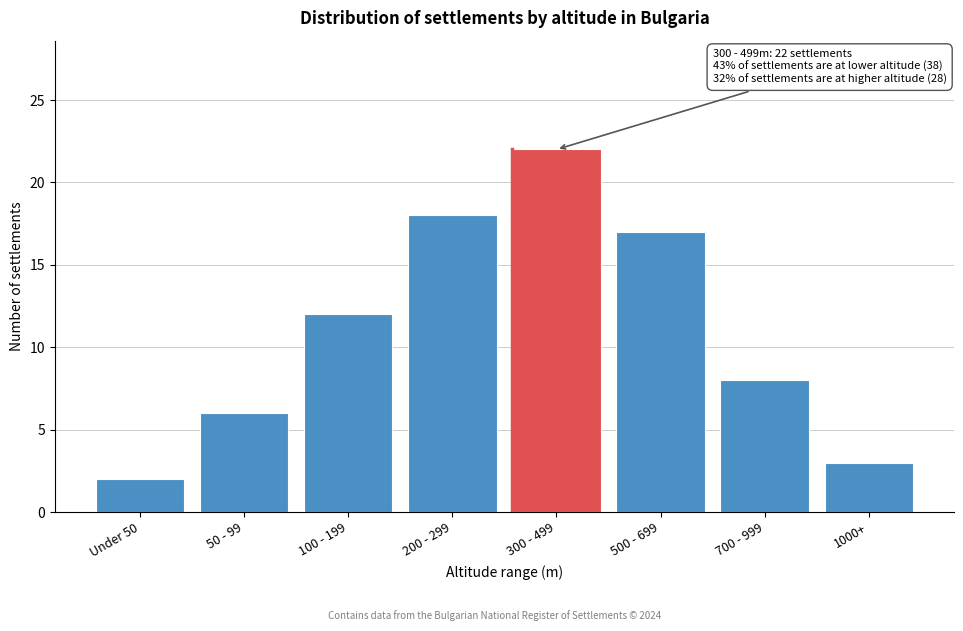

Reading right to left, what are all the values shown in this chart?

1000+=3	700 - 999=8	500 - 699=17	300 - 499=22	200 - 299=18	100 - 199=12	50 - 99=6	Under 50=2